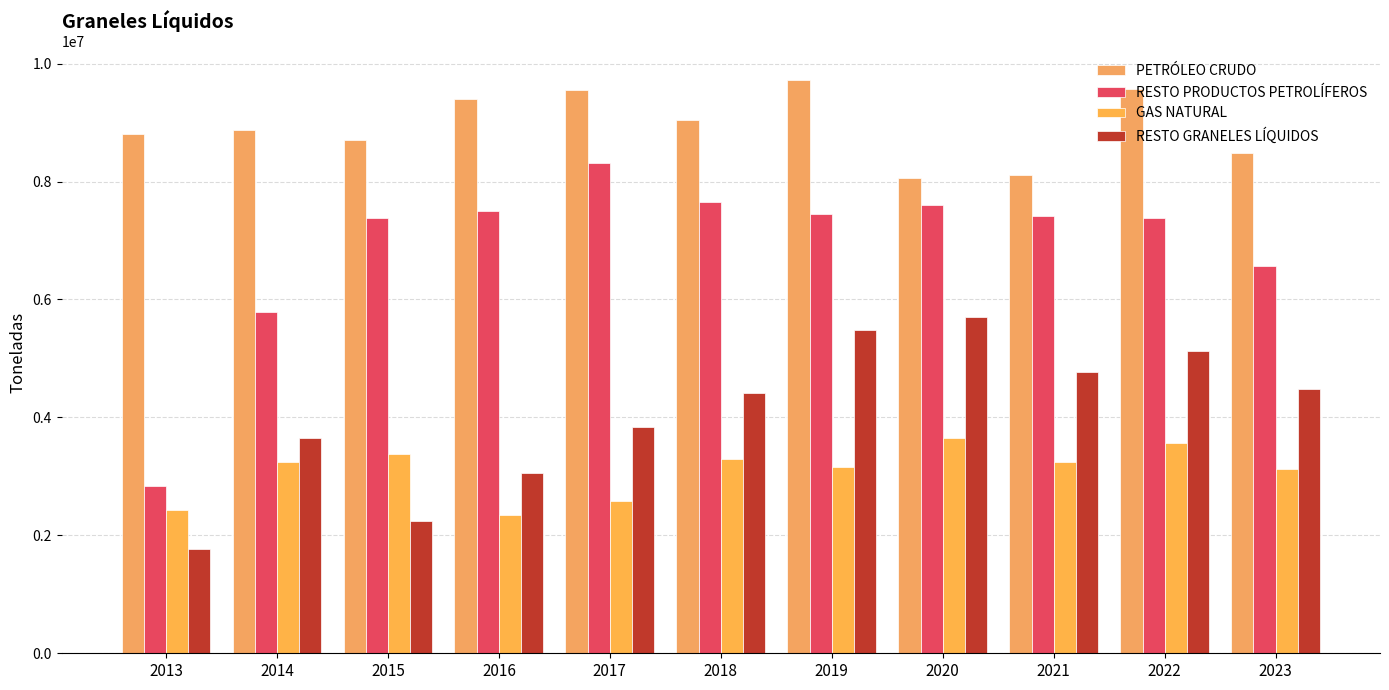

Is the value of RESTO GRANELES LÍQUIDOS at 2018 greater than the value of GAS NATURAL at 2019?

Yes